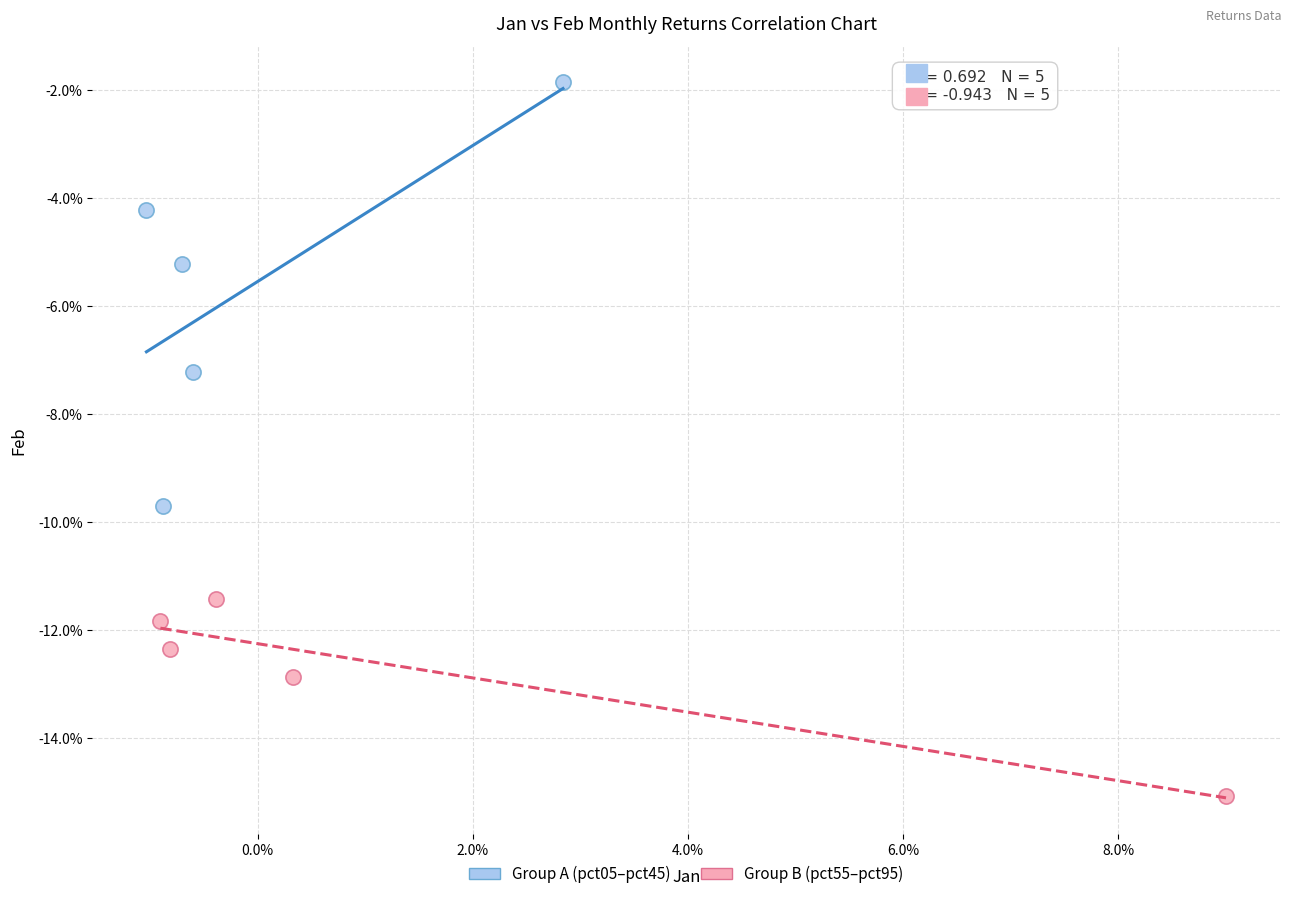

What are all the series names shown in the legend?

Group A (pct05–pct45), Group B (pct55–pct95)